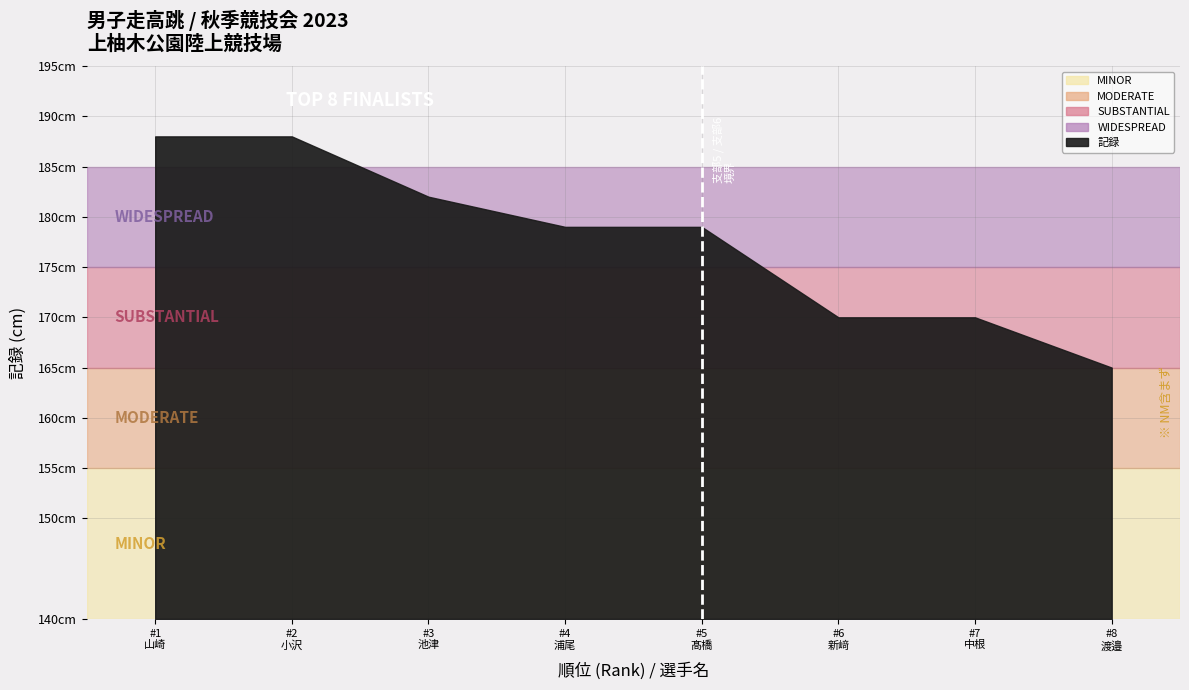

What is the difference between the highest and lowest values at 7?

1